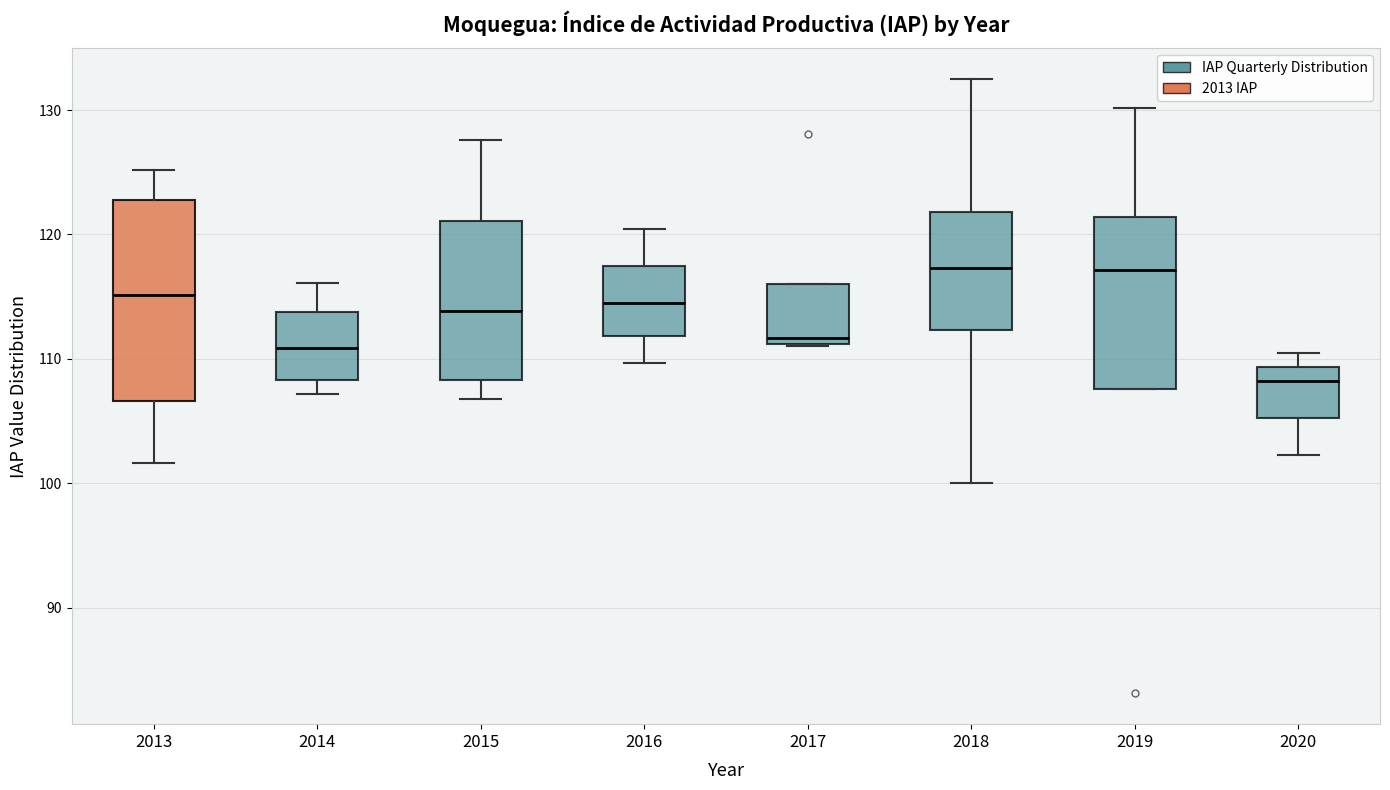

Where does the upper whisker of the box at x = 2016 end on the y-axis? The values are not printed on the chart, so give them approximately, as read against the axis.

120